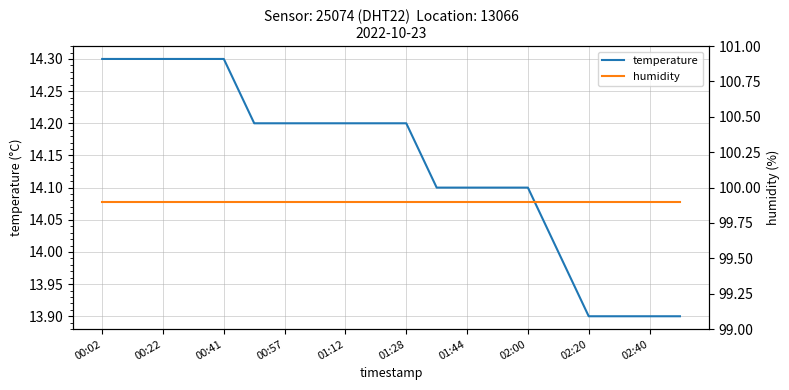

Rank the series by their average value, from lowest to highest.

temperature, humidity